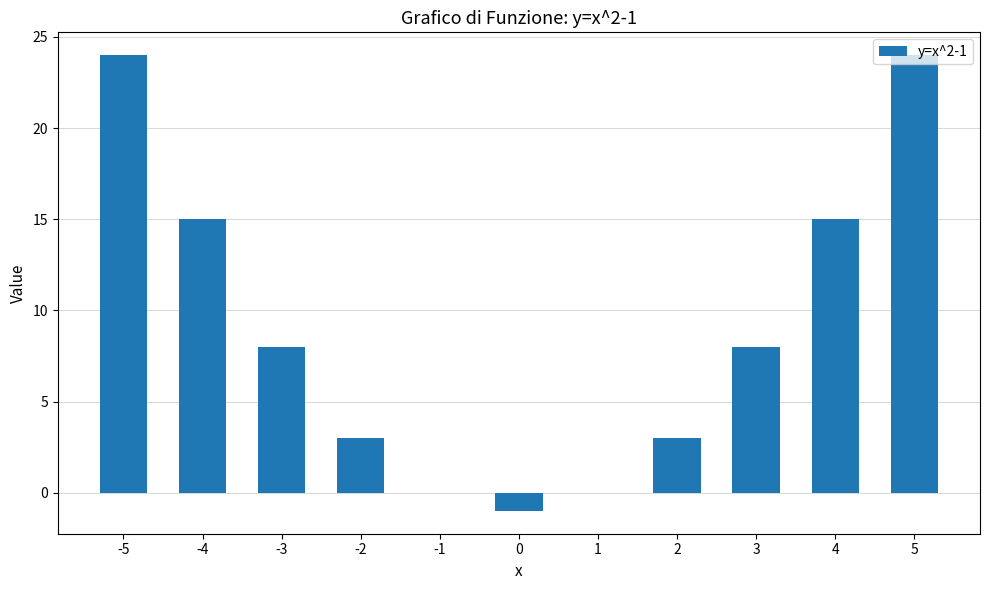

Is it true that the value at -3 is 8?

True